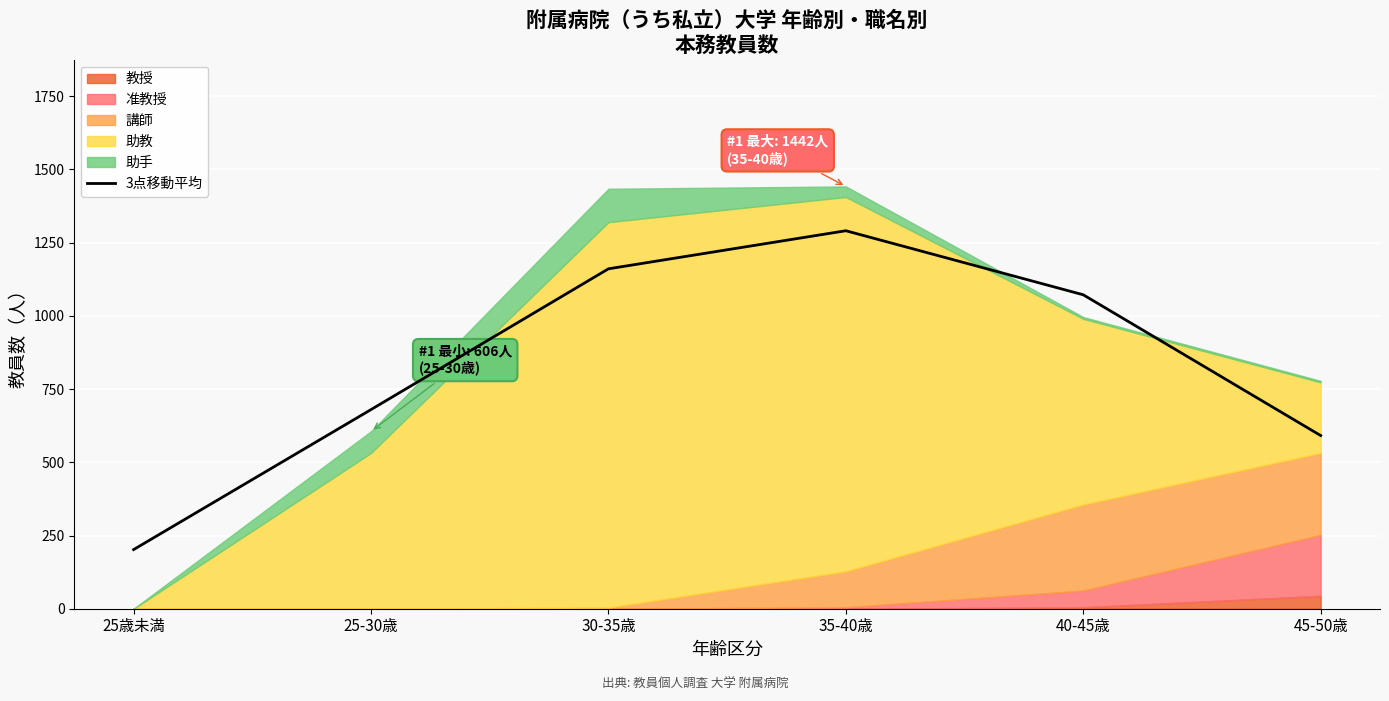

What is the label of the 6th point from the left?

45-50歳